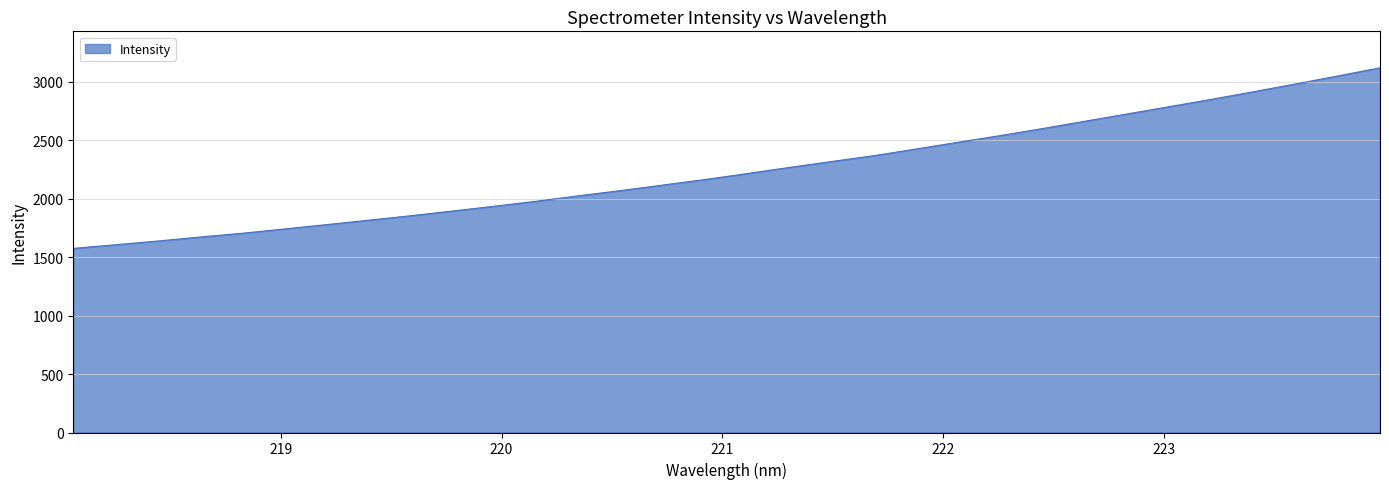

What is the maximum value shown in the chart?

3121.3